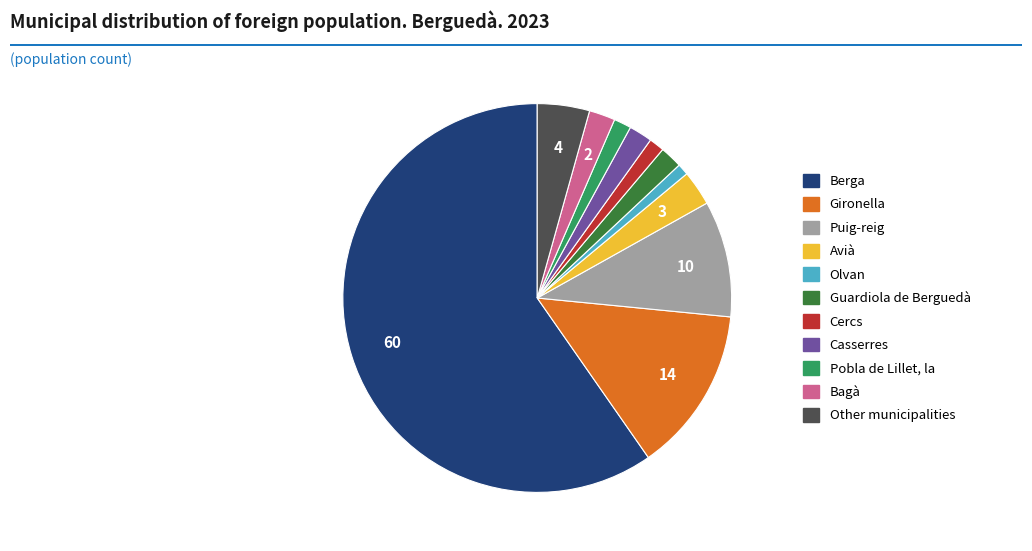

The Olvan slice represents 6% of the pie. True or false?

False